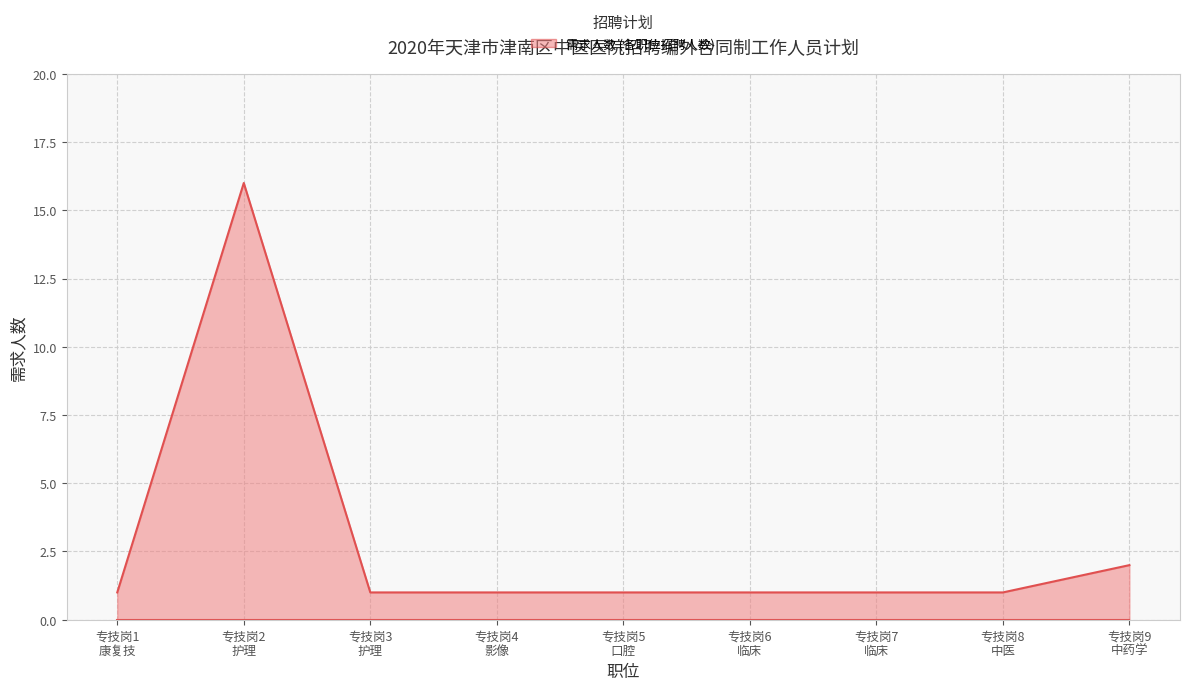

Does the chart have visible grid lines?

Yes